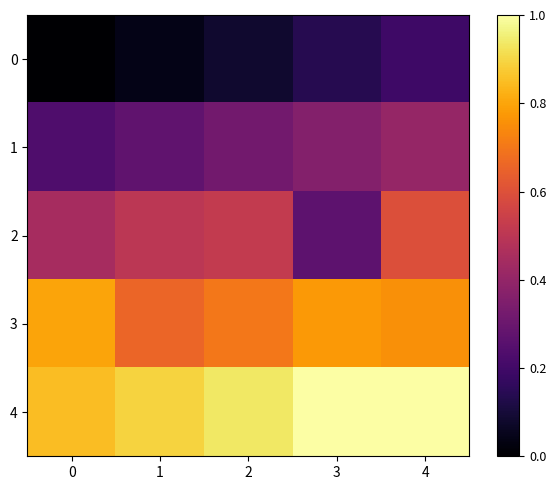

Which series has the largest total across all categories?

4